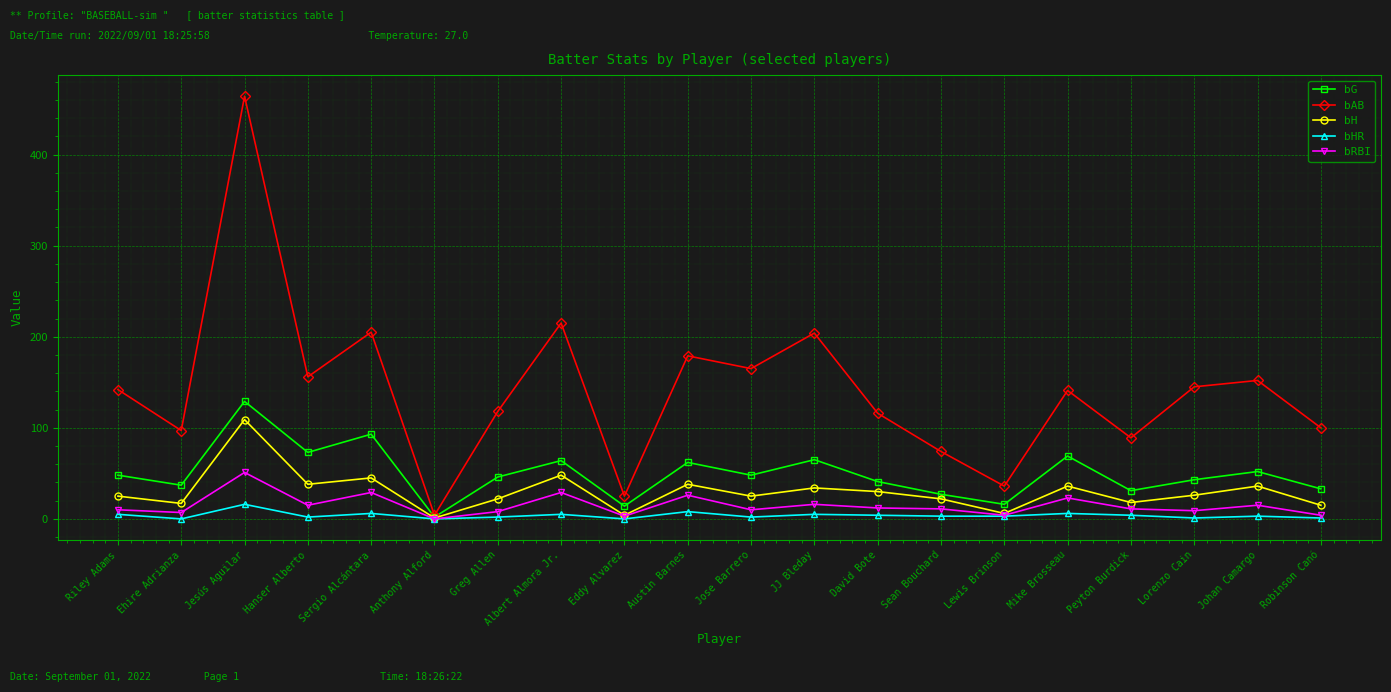

Which series has the widest spread of values?

bAB